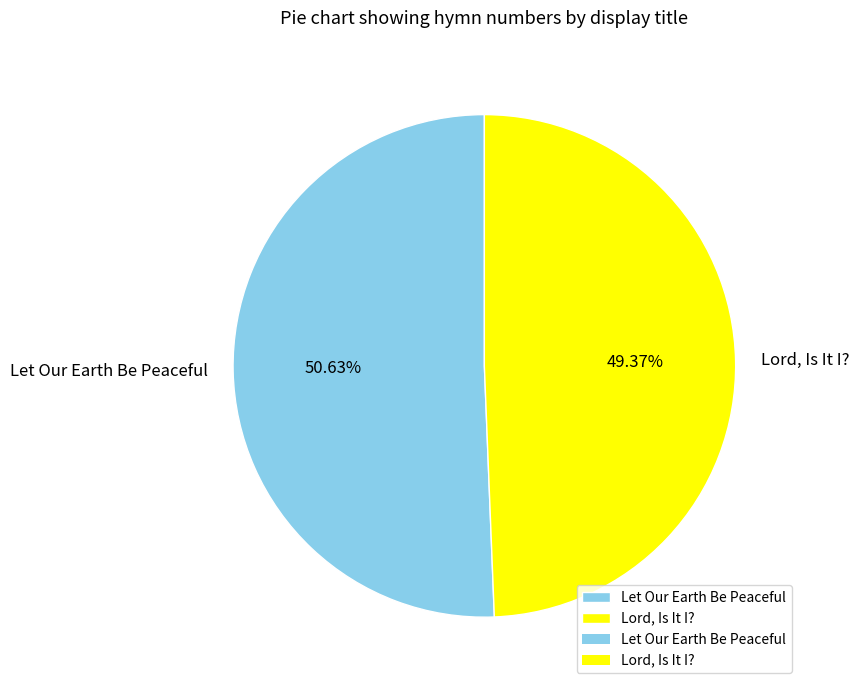

To the nearest percent, what is the difference between the largest and smallest slice percentages?

1%